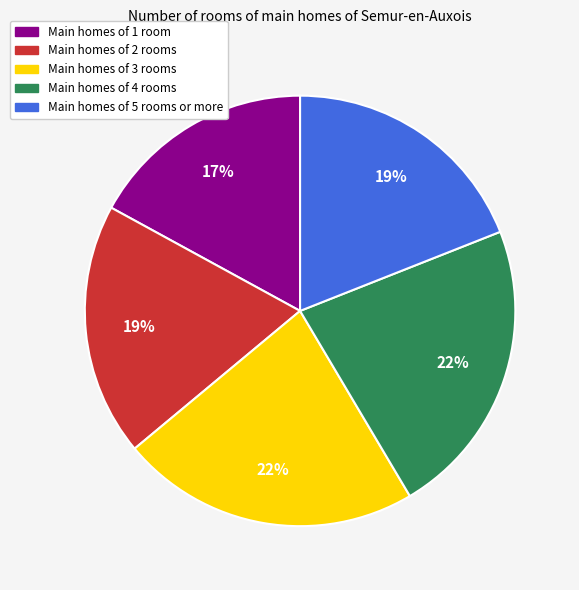

Does any single category account for the majority?

No